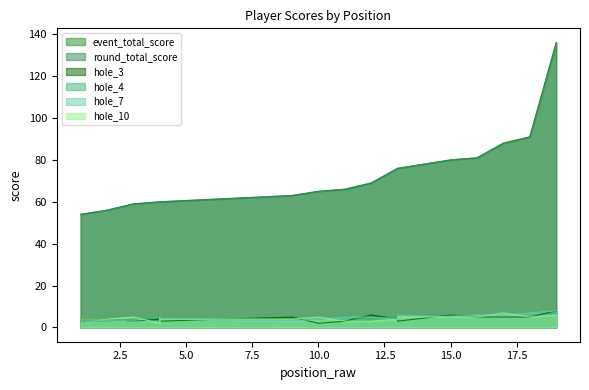

At 10, list the series in order from largest to smallest.

event_total_score, round_total_score, hole_10, hole_4, hole_7, hole_3